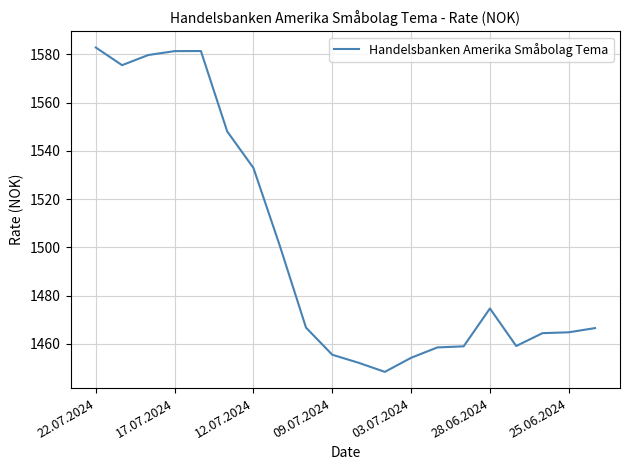

What is the smallest value displayed?

1448.4